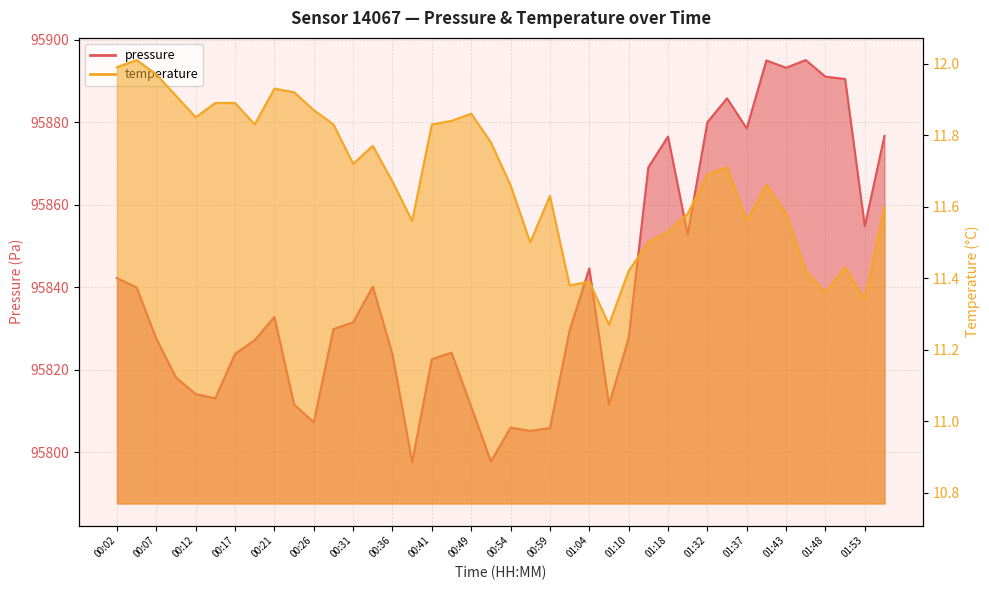

True or false: pressure and temperature cross at least once.

False